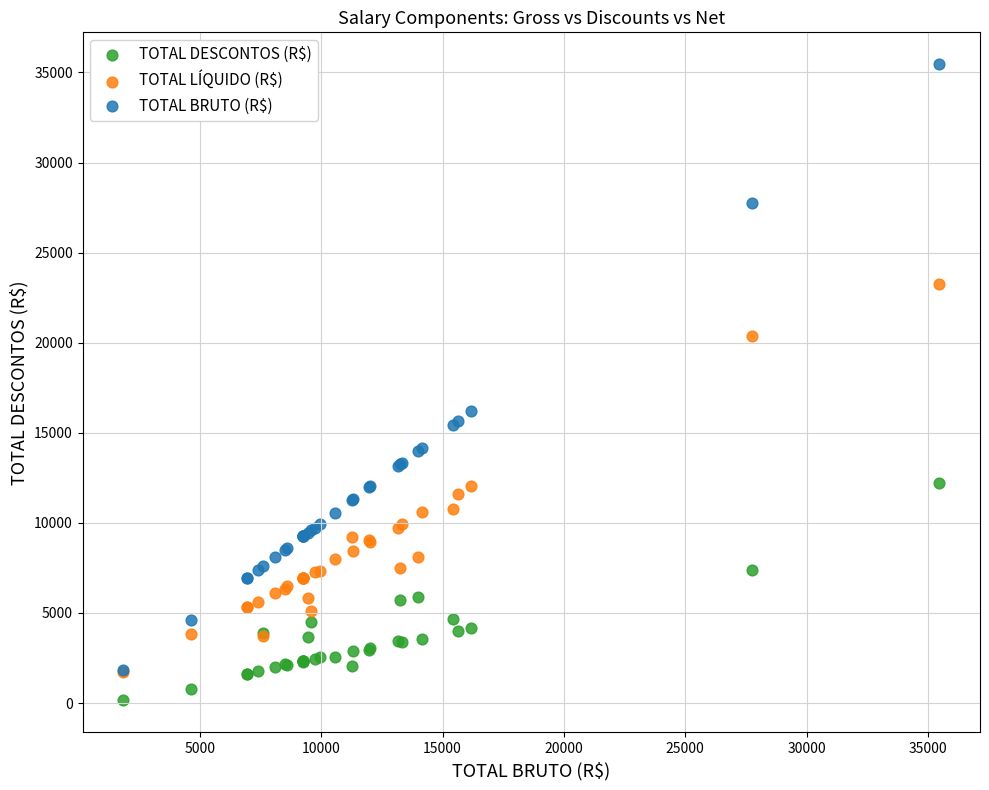

Across all series, what Y value is closest to 17804?

16187.4